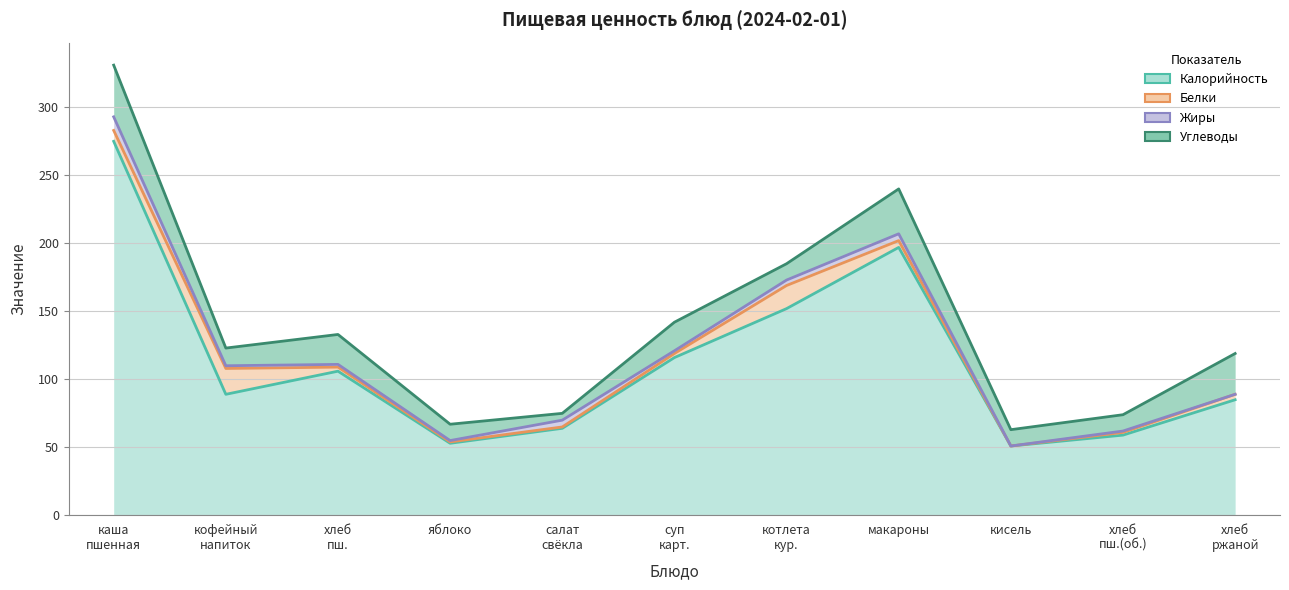

Reading left to right, what are all the values shown in this chart?

Калорийность: 275	89	106	53	64	116	152	197	51	59	85
Белки: 8	19	3	1	1	3	17	5	0	2	4
Жиры: 10	2	2	1	5	2	4	5	0	1	0
Углеводы: 38	13	22	12	5	21	12	33	12	12	30